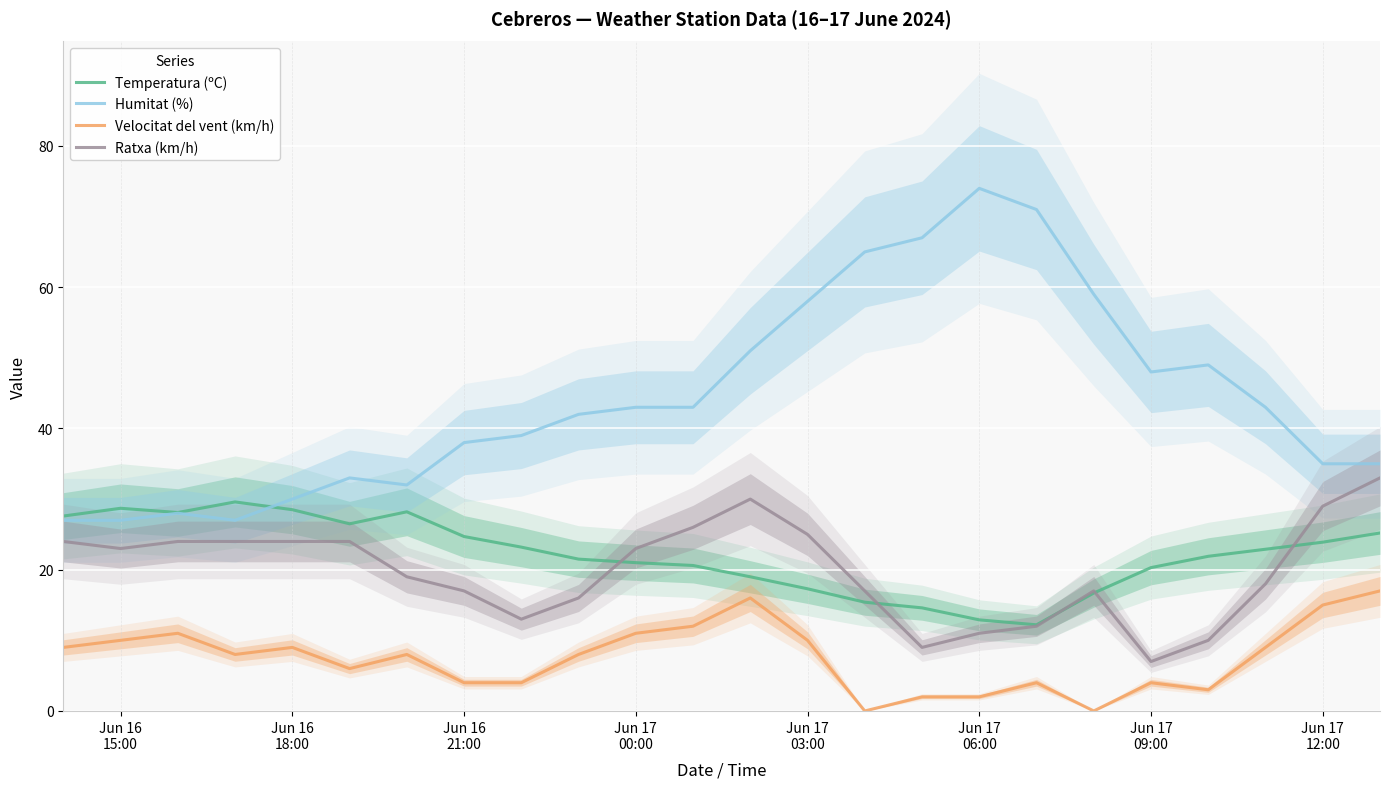

True or false: Humitat (%) and Ratxa (km/h) cross at least once.

False